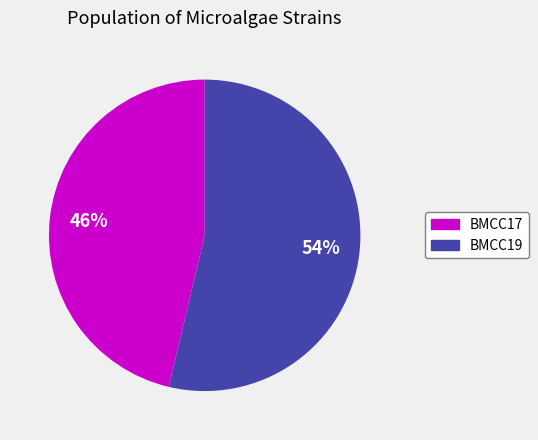

To the nearest percent, what is the combined percentage of BMCC17 and BMCC19?

100%